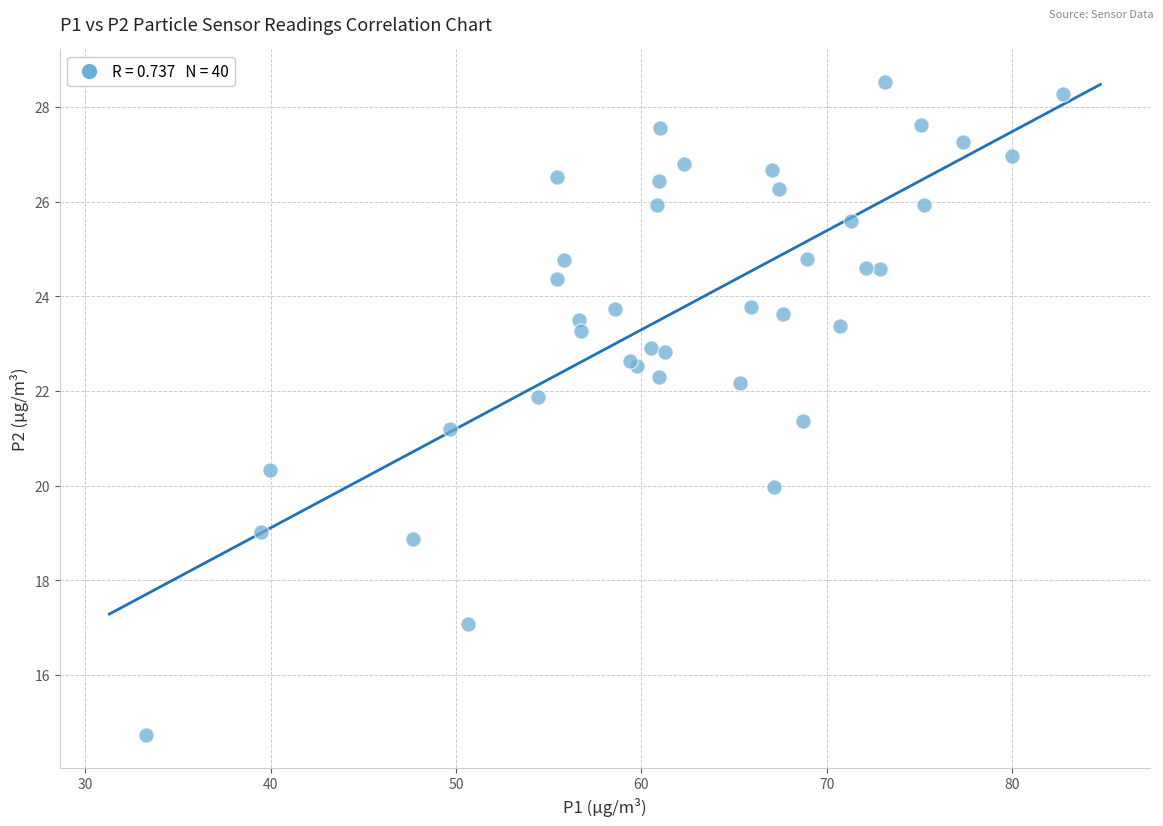

What Y value in the scatter plot is closest to 21?

21.2